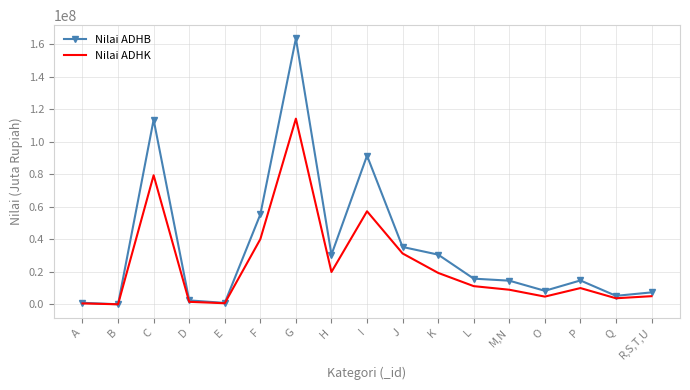

What is the maximum value shown in the chart?

163509913.2